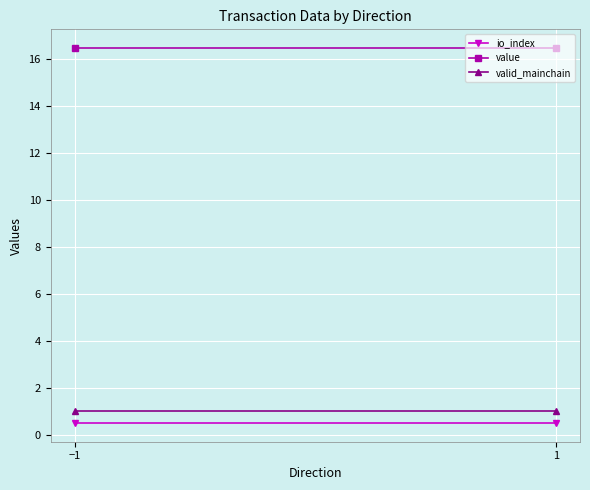

At how many categories does at least one series exceed 3?

2